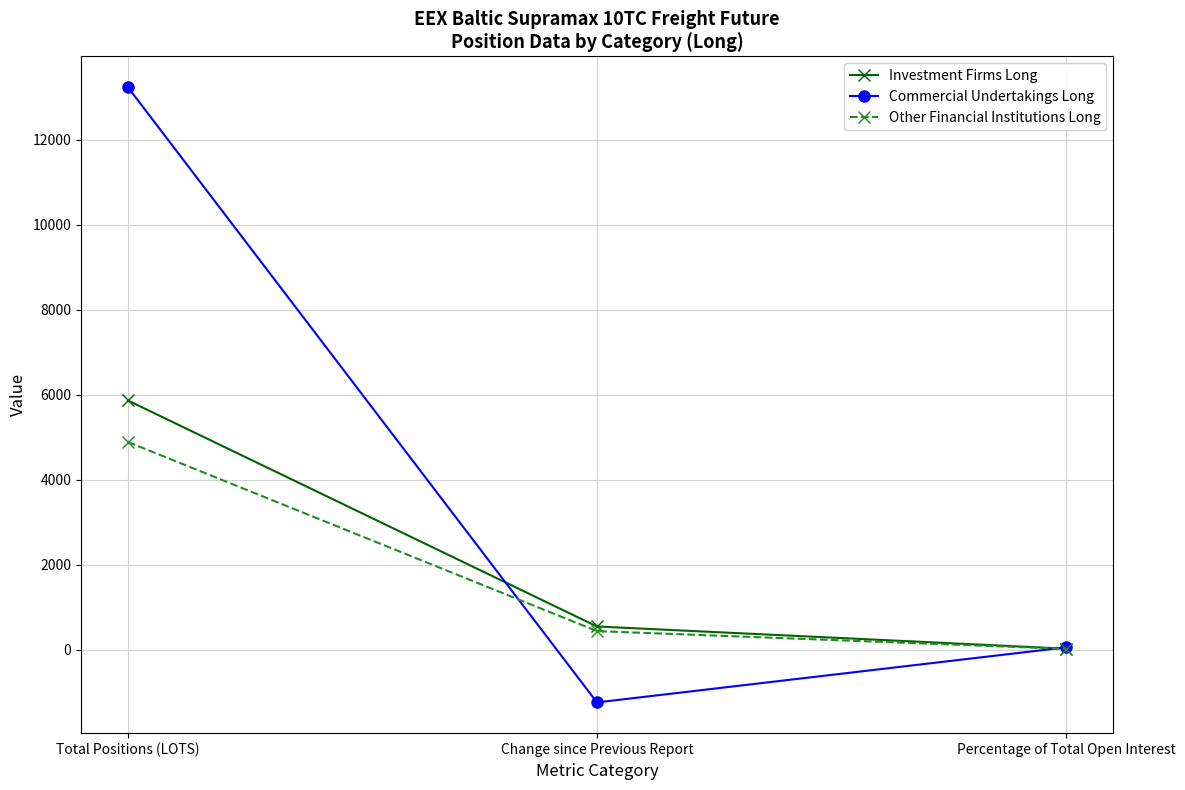

List the series in order of their overall mean, highest first.

Commercial Undertakings Long, Investment Firms Long, Other Financial Institutions Long